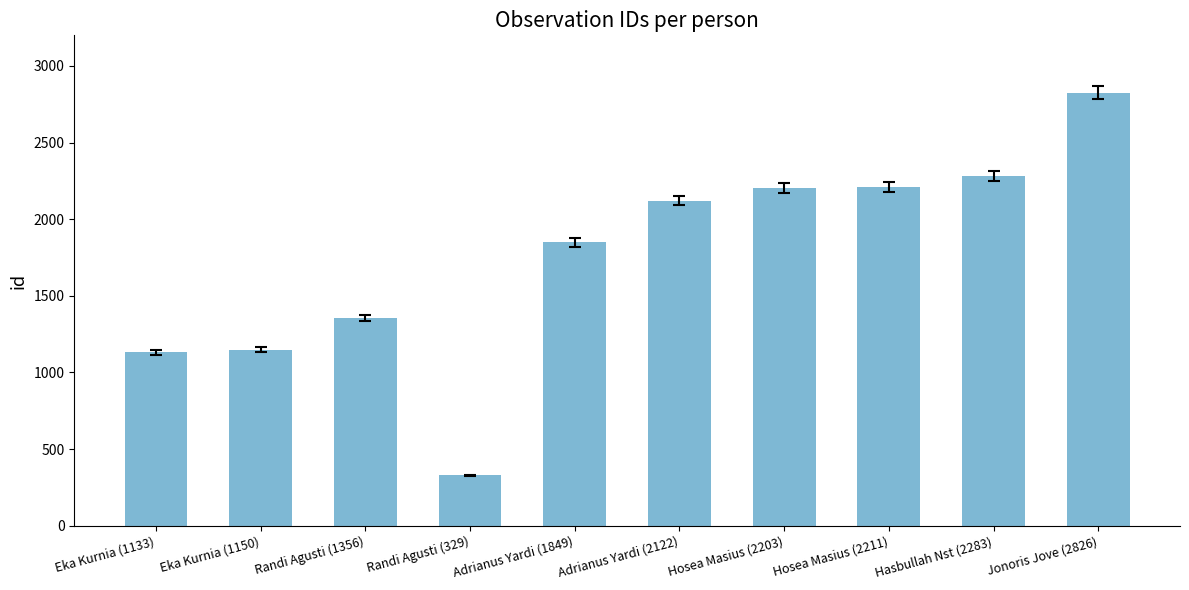

Which label corresponds to the largest value in the chart?

Jonoris Jove (2826)